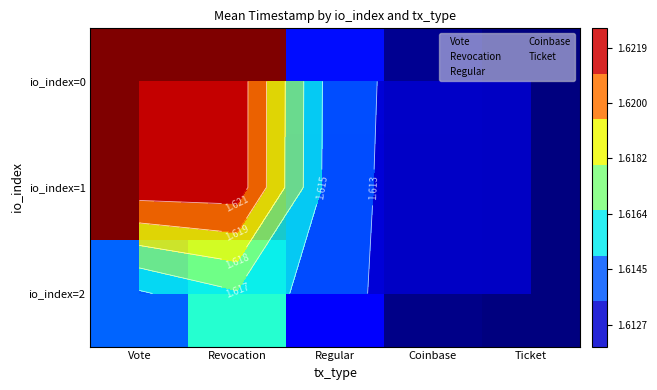

How many distinct data groups are displayed?

3